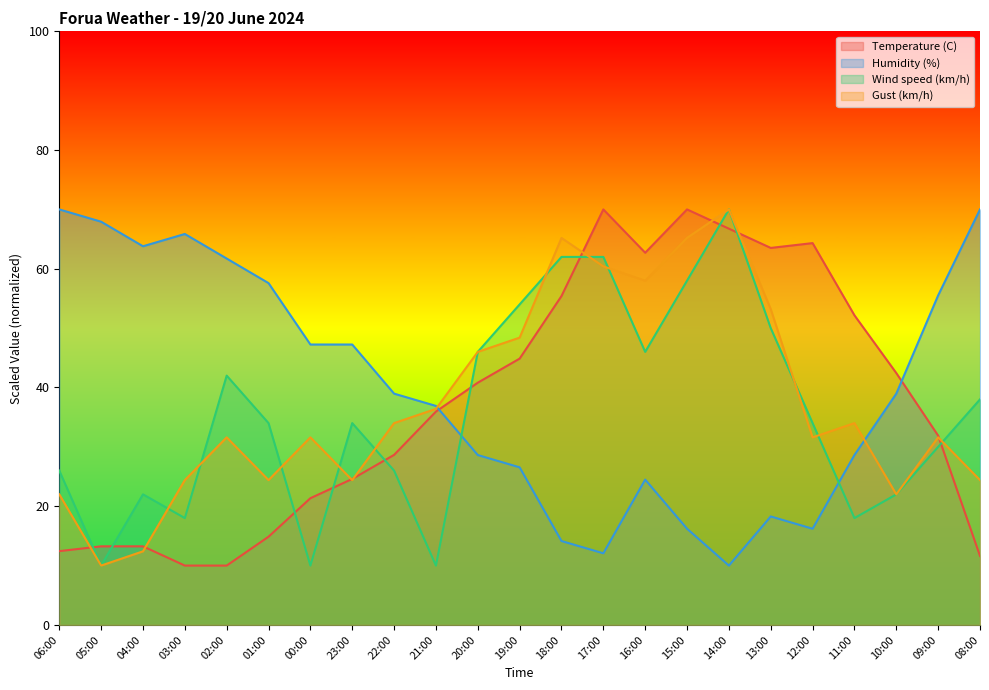

Which series has the largest total across all categories?

Humidity (%)